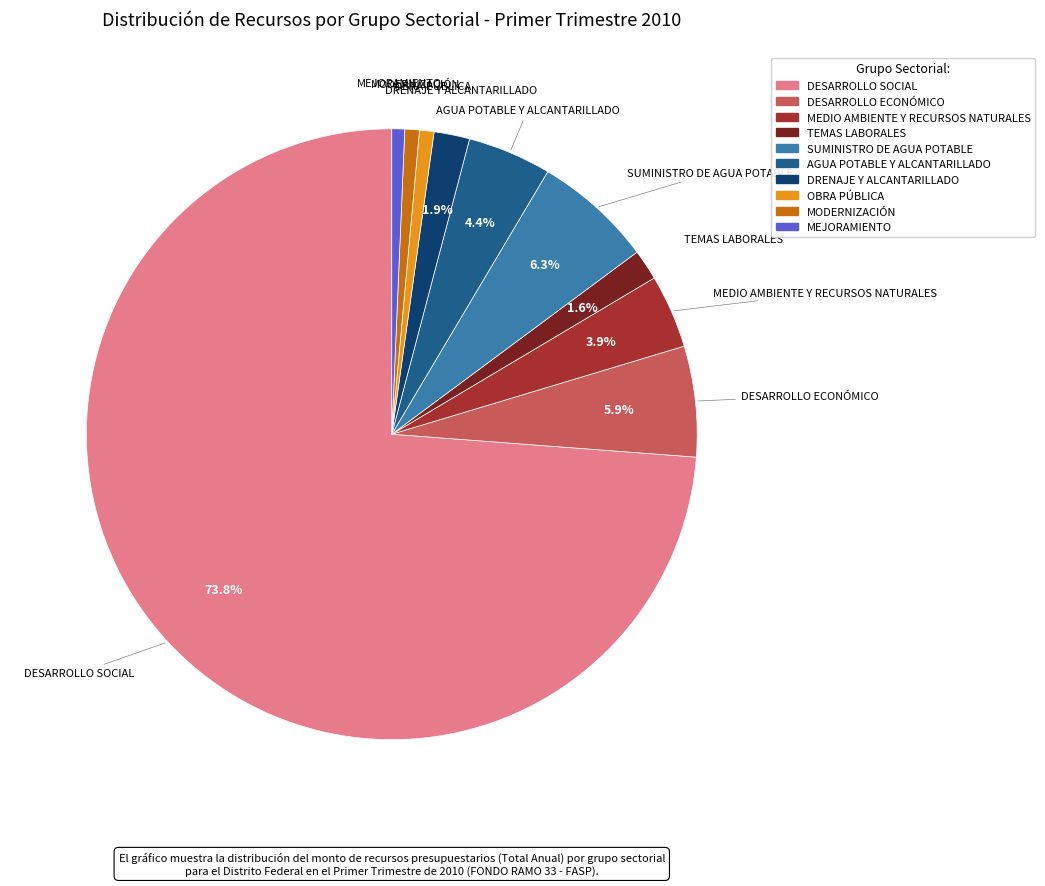

What is the ratio of the value at SUMINISTRO DE AGUA POTABLE to the value at MODERNIZACIÓN?

8.2